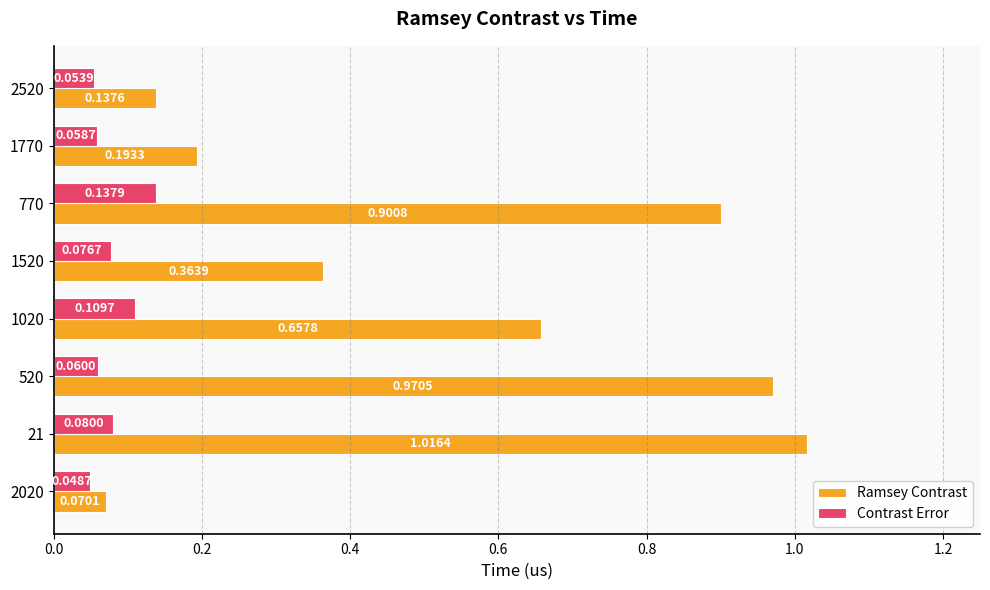

Count the number of data series in this chart.

2